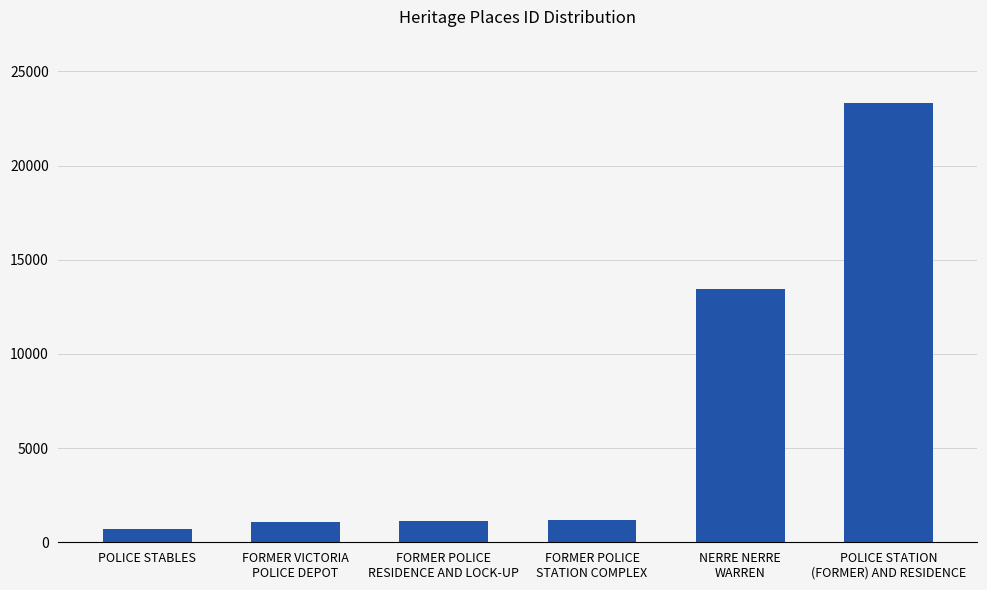

What value does the data have at NERRE NERRE
WARREN, to the nearest 50?

13450